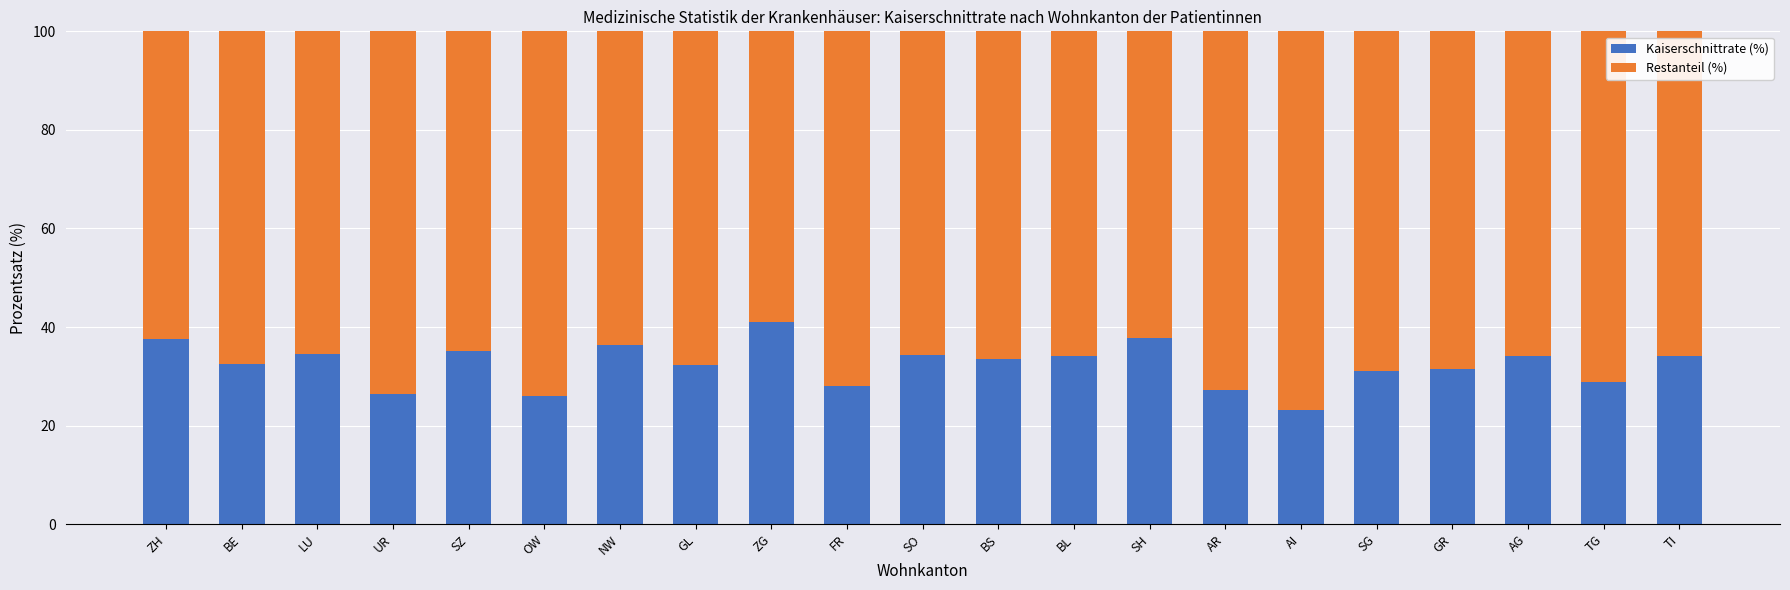

What is the average value of the Kaiserschnittrate (%) series?

32.4